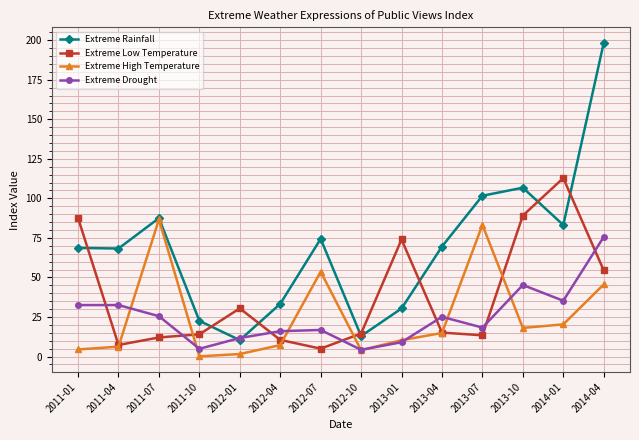

Where is the first local maximum for Extreme Rainfall?

2011-07